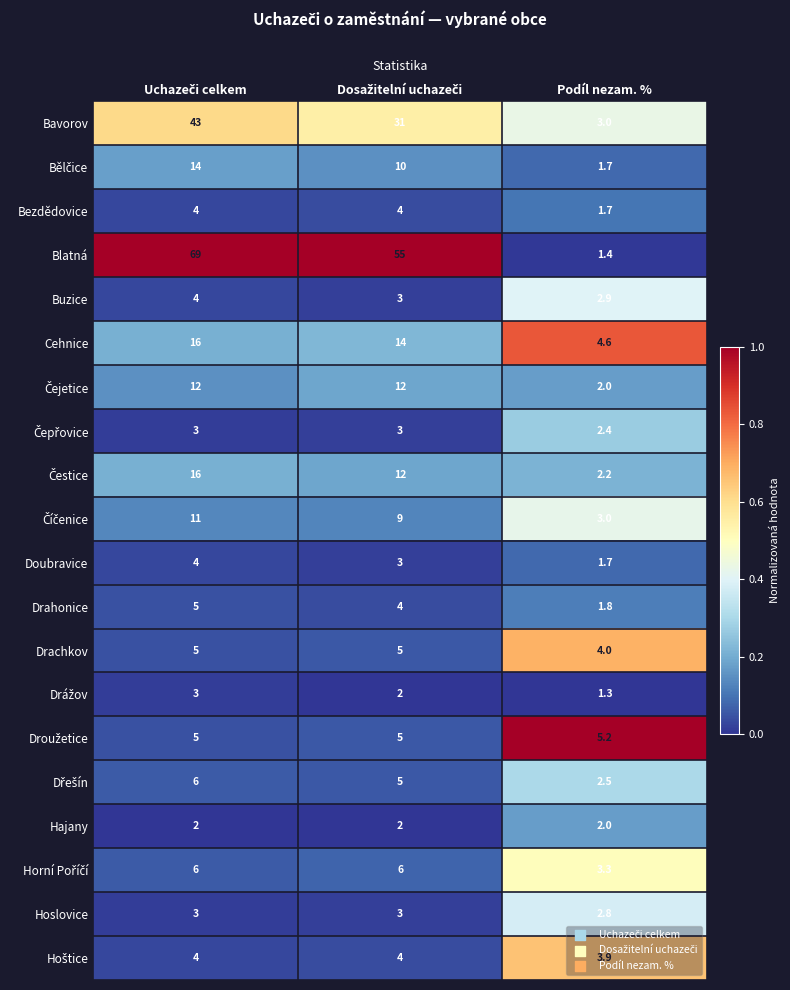

What is the sum of all Buzice values?

9.9